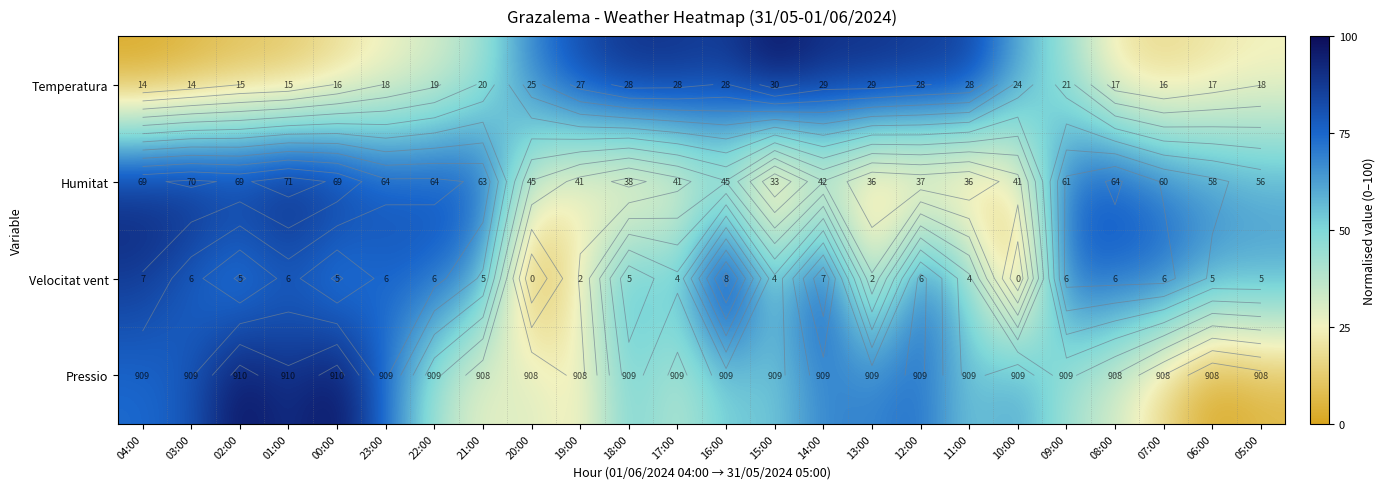

How many series are shown in this chart?

4